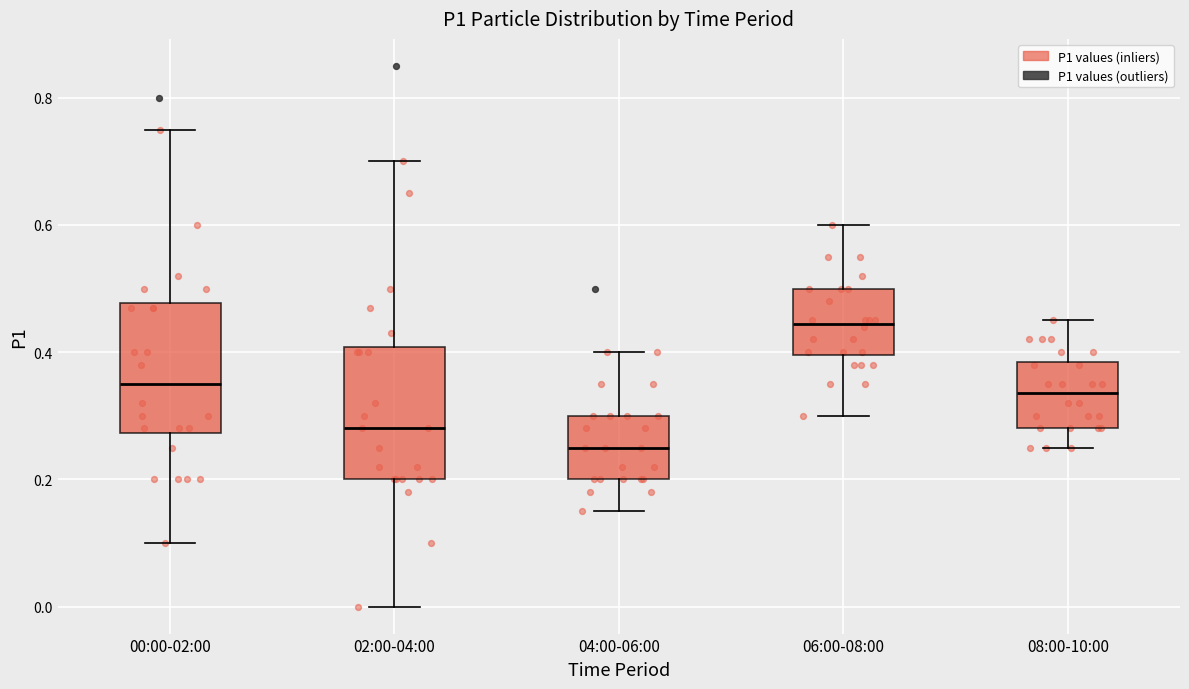

Which box has the highest median line?

06:00-08:00